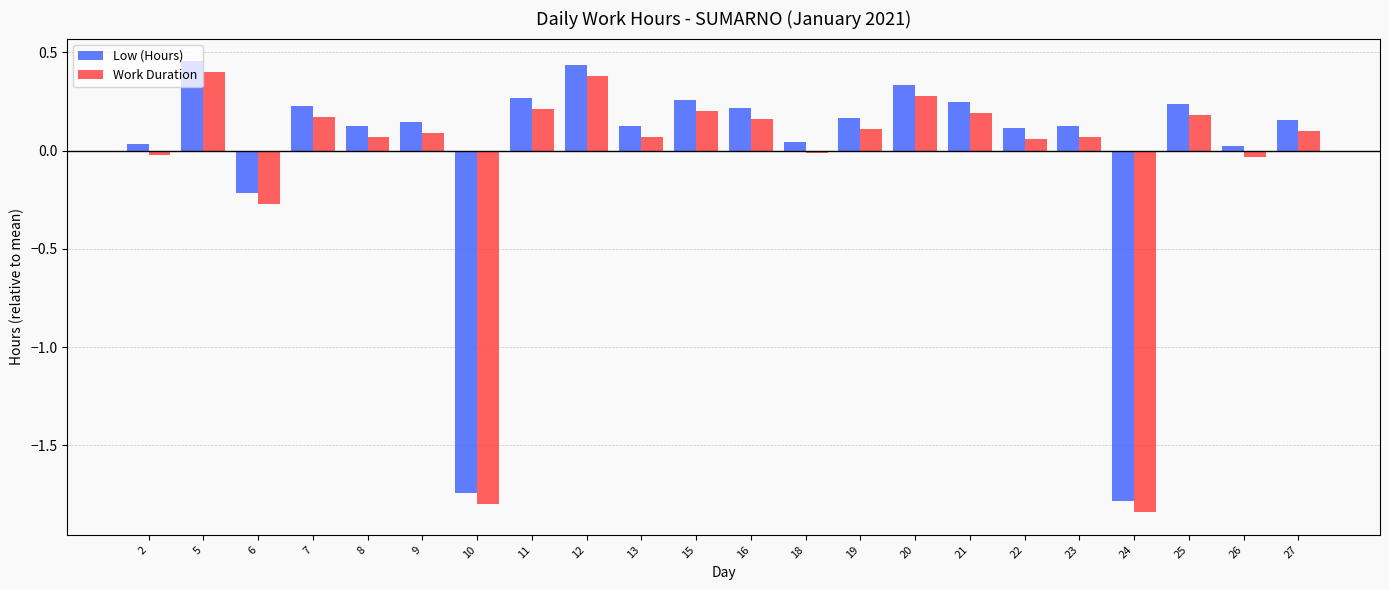

Is the value of Low (Hours) at 26 greater than the value of Work Duration at 16?

No